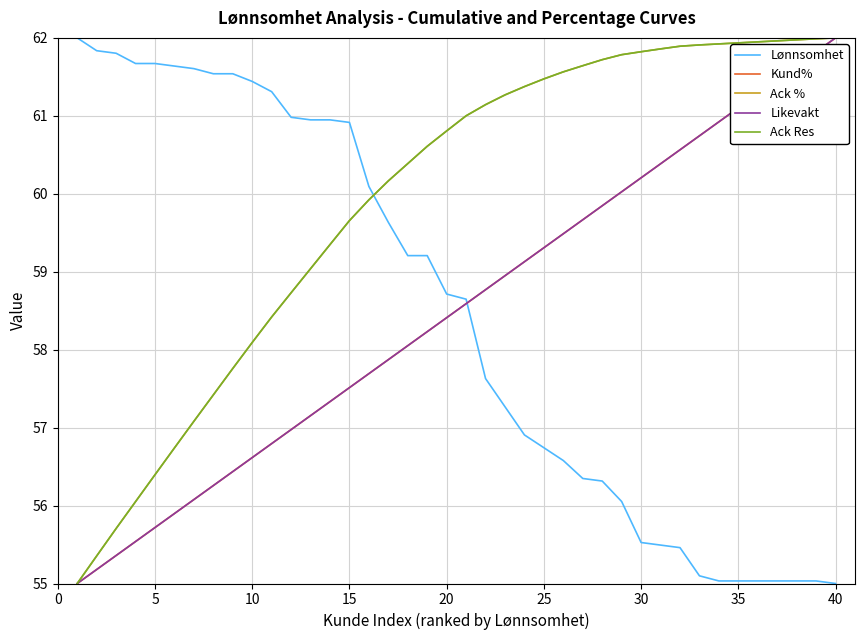

Does the chart display data point markers on the line(s)?

No